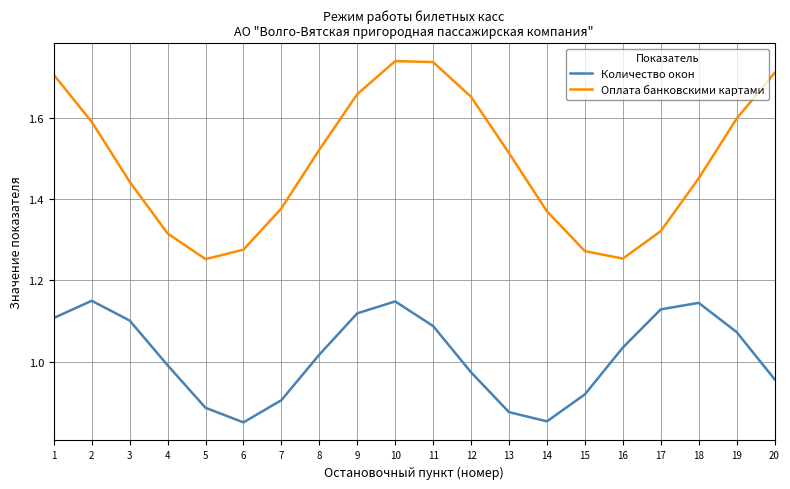

At how many categories does at least one series exceed 1?

20